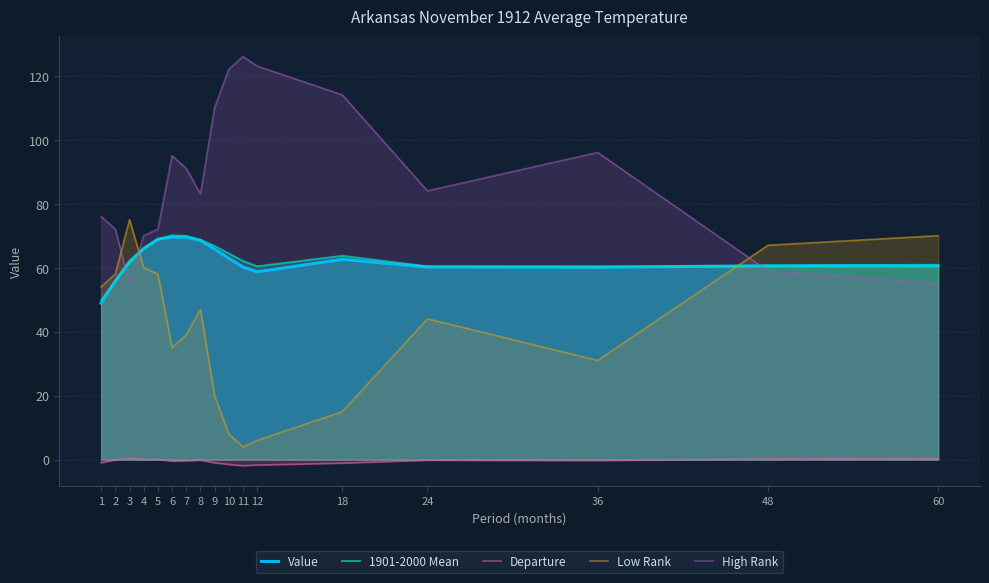

How many data points in High Rank are above 84?

8